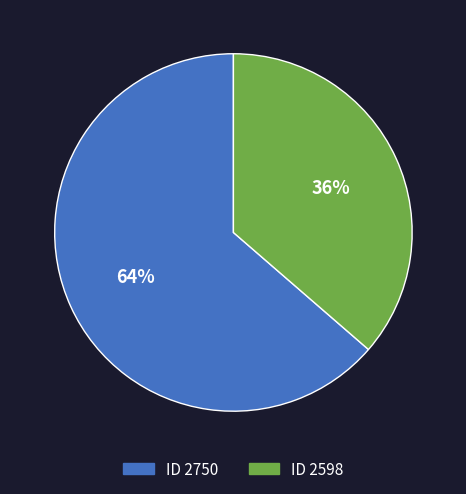

Rank the categories by value from lowest to highest.

ID 2598, ID 2750